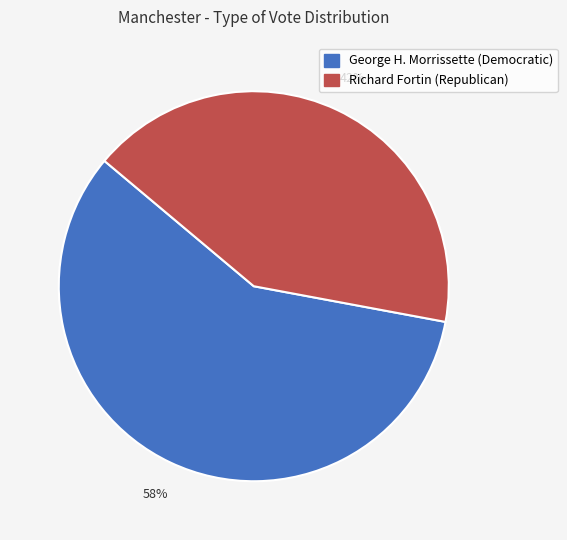

What is the ratio of the value at Richard Fortin (Republican) to the value at George H. Morrissette (Democratic)?

0.7